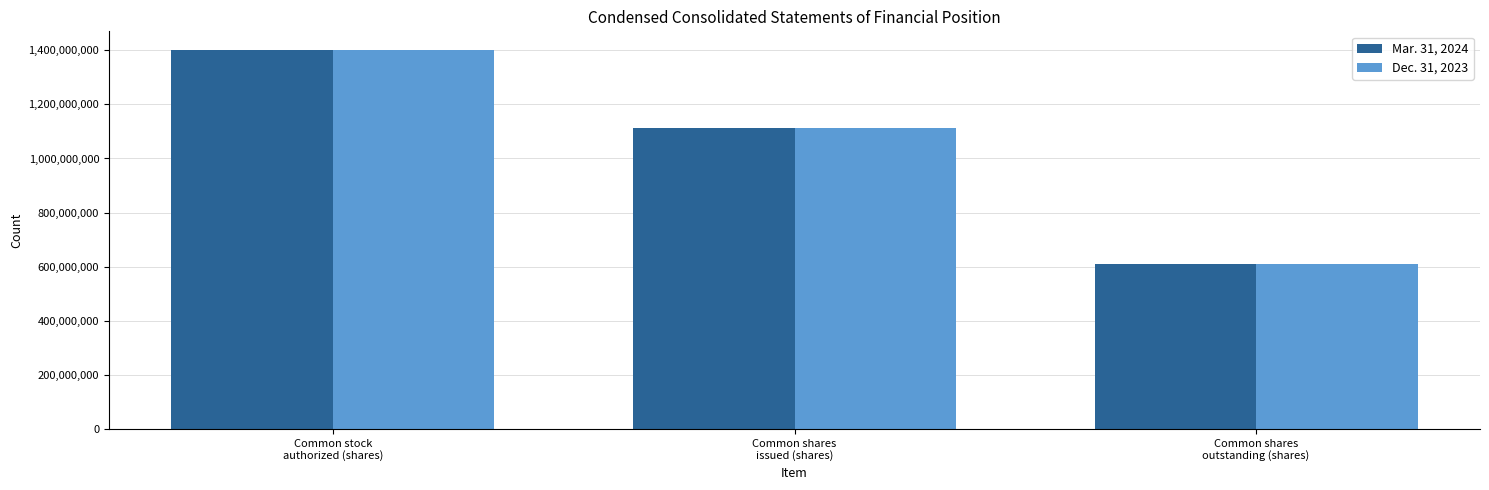

What is the difference between the maximum and minimum values in the Dec. 31, 2023 series?

790296186